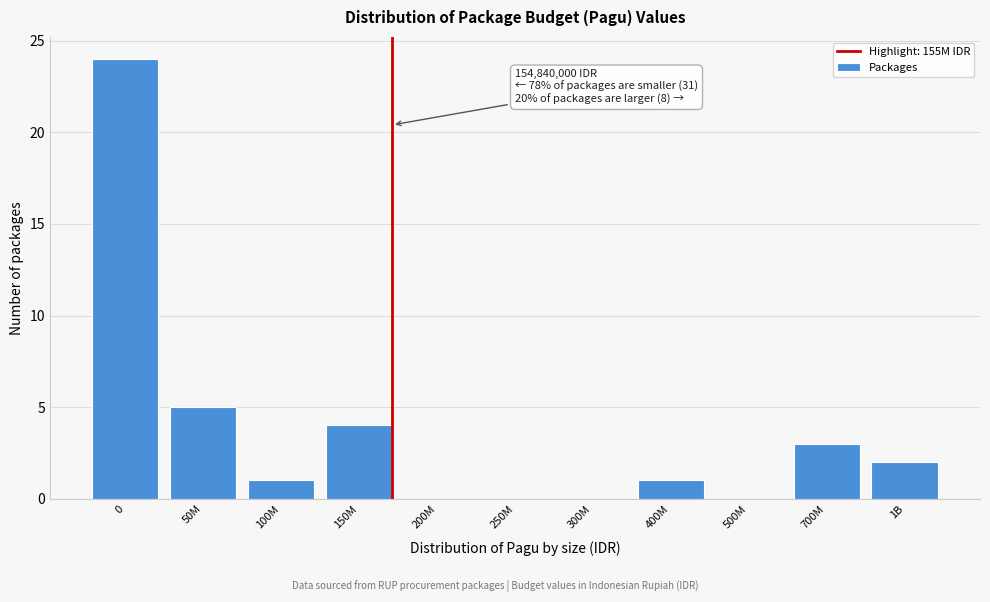

Reading left to right, extract all data points from this chart.

0=24	50M=5	100M=1	150M=4	200M=0	250M=0	300M=0	400M=1	500M=0	700M=3	1B=2